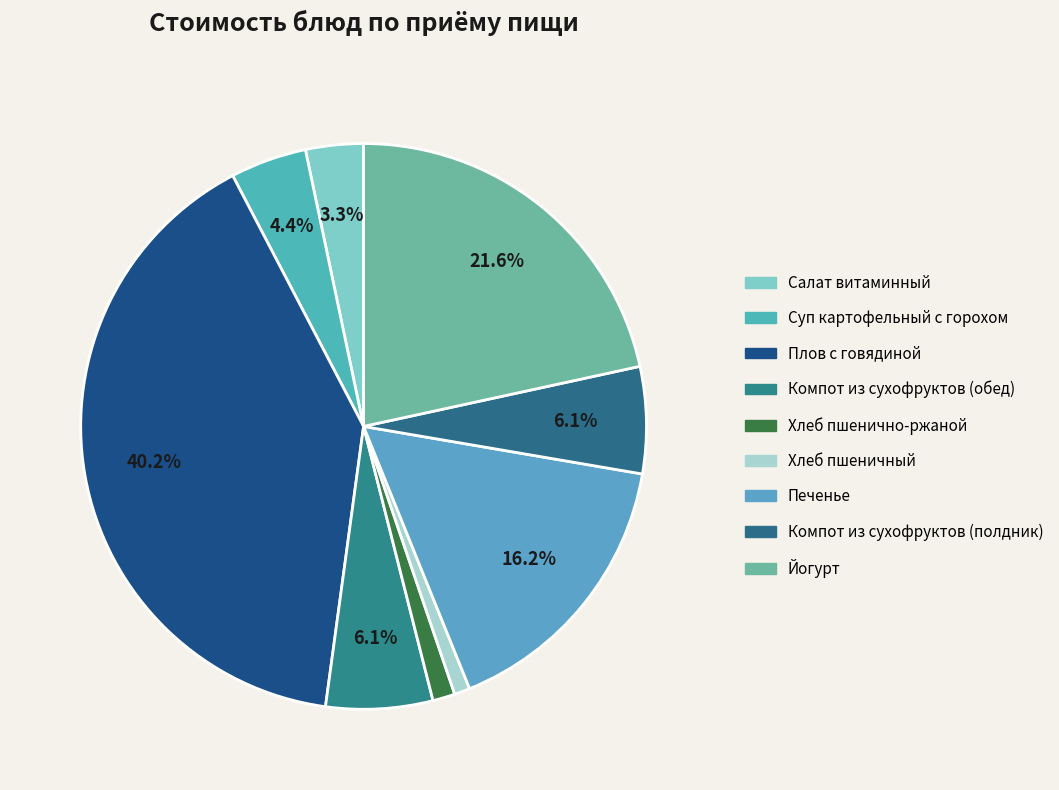

To the nearest percent, what portion does Йогурт represent?

22%